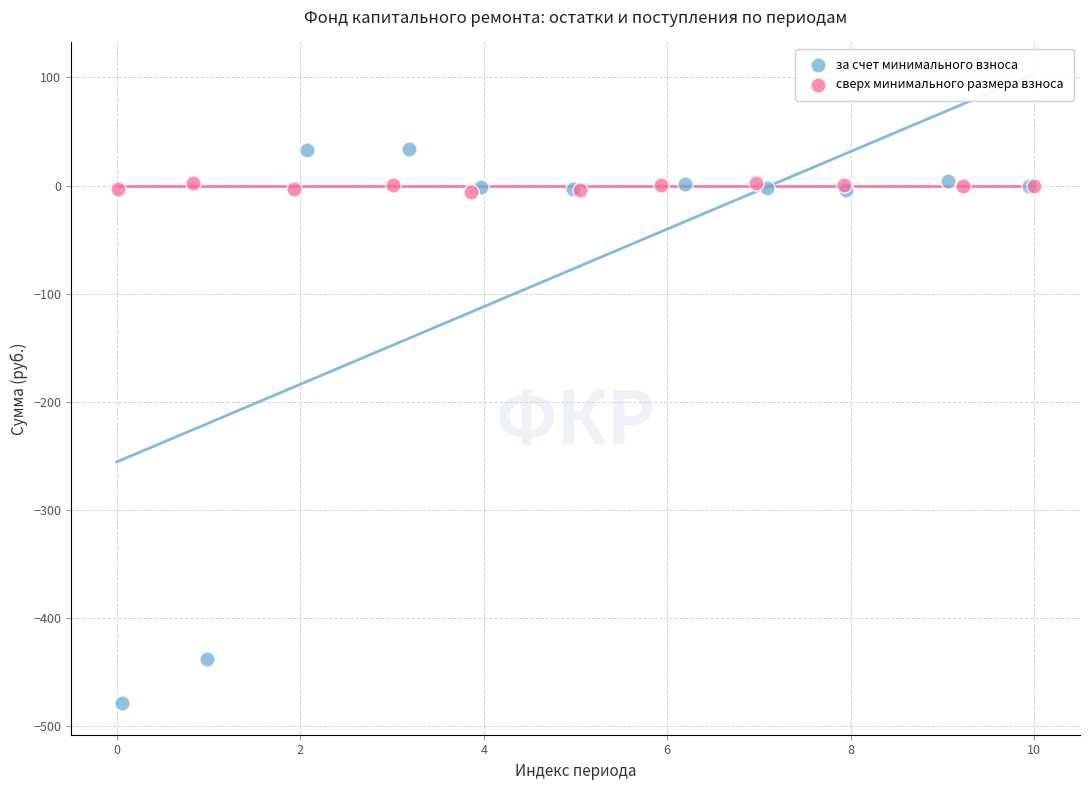

Which series reaches the maximum Y coordinate?

за счет минимального взноса